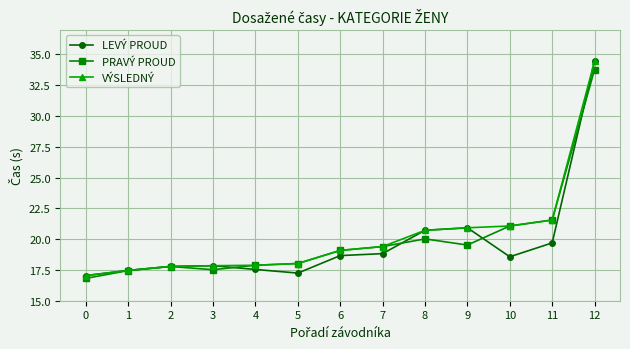

Count the number of data series in this chart.

3